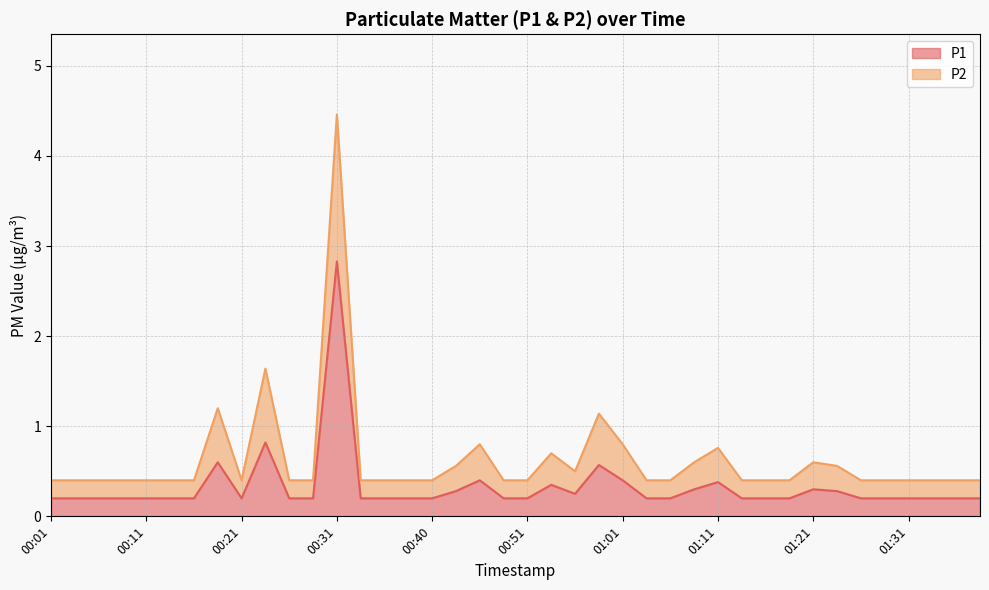

What is the sum of the P2 values at 00:33 and 00:53?

1.1